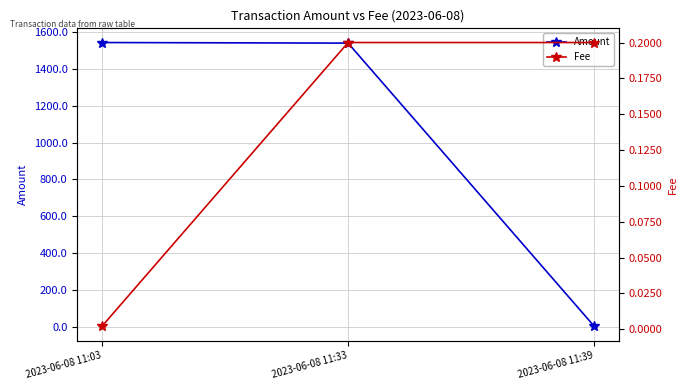

Reading left to right, transcribe all the data shown in this chart.

Amount: 1543.2	1540.0	1.0
Fee: 0.0	0.2	0.2